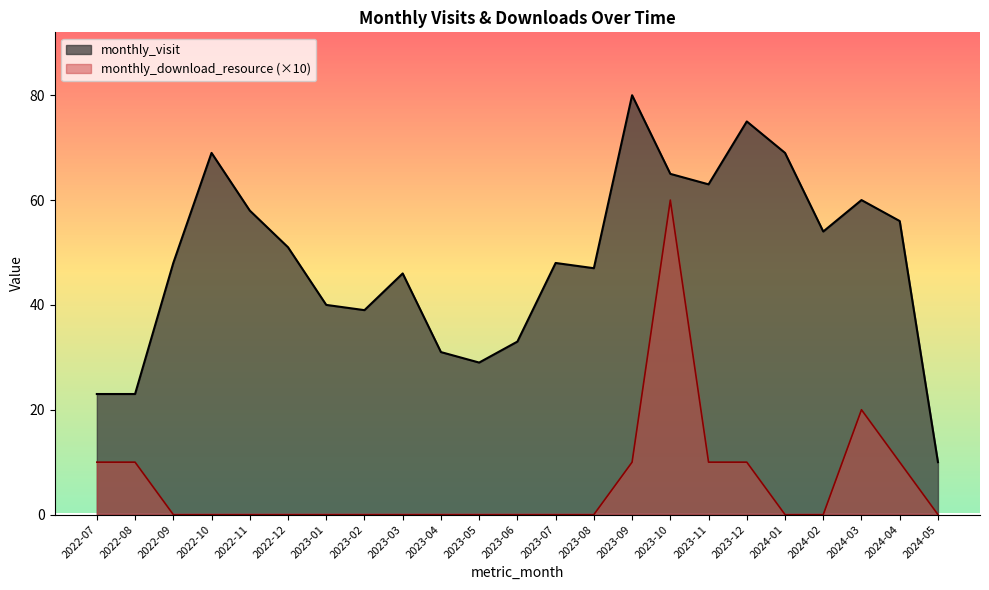

Reading right to left, what are all the values shown in this chart?

monthly_visit: 2024-05=10	2024-04=56	2024-03=60	2024-02=54	2024-01=69	2023-12=75	2023-11=63	2023-10=65	2023-09=80	2023-08=47	2023-07=48	2023-06=33	2023-05=29	2023-04=31	2023-03=46	2023-02=39	2023-01=40	2022-12=51	2022-11=58	2022-10=69	2022-09=48	2022-08=23	2022-07=23
monthly_download_resource: 2024-05=0	2024-04=10	2024-03=20	2024-02=0	2024-01=0	2023-12=10	2023-11=10	2023-10=60	2023-09=10	2023-08=0	2023-07=0	2023-06=0	2023-05=0	2023-04=0	2023-03=0	2023-02=0	2023-01=0	2022-12=0	2022-11=0	2022-10=0	2022-09=0	2022-08=10	2022-07=10